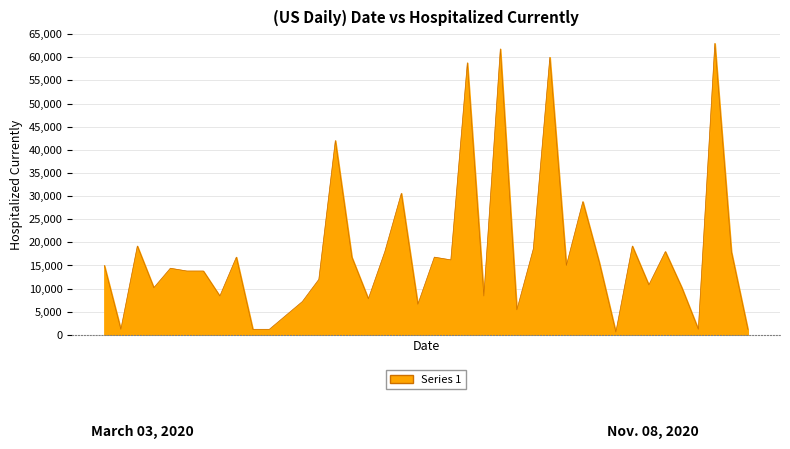

Rank the categories by value from lowest to highest.

32, 2, 10, 11, 37, 40, 12, 26, 20, 13, 17, 8, 24, 4, 36, 34, 14, 6, 7, 5, 1, 29, 31, 22, 9, 16, 21, 18, 35, 39, 27, 3, 33, 30, 19, 15, 23, 28, 25, 38